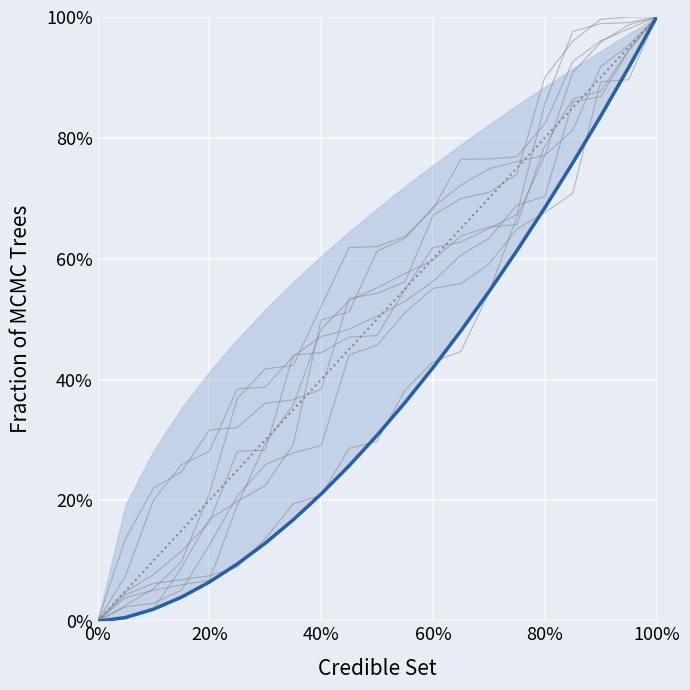

Reading right to left, what are all the values shown in this chart?

Individual runs: 1.0	0.9	0.9	0.7	0.7	0.6	0.6	0.6	0.6	0.5	0.5	0.4	0.3	0.3	0.3	0.2	0.1	0.1	0.0	0.0	0.0
Diagonal: 1.0	1.0	0.9	0.9	0.8	0.8	0.7	0.7	0.6	0.6	0.5	0.5	0.4	0.4	0.3	0.2	0.2	0.2	0.1	0.1	0.0
col_1 (main): 1.0	0.9	0.8	0.8	0.7	0.6	0.5	0.5	0.4	0.4	0.3	0.3	0.2	0.2	0.1	0.1	0.1	0.0	0.0	0.0	0.0